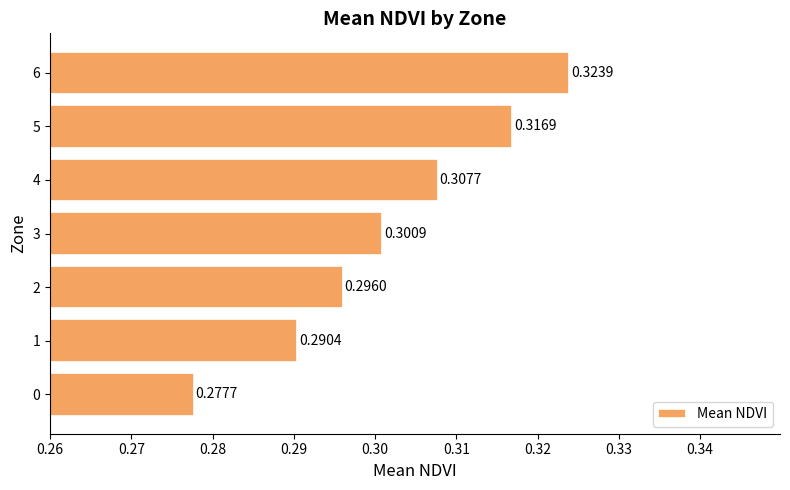

What is the sum of all values?

2.1